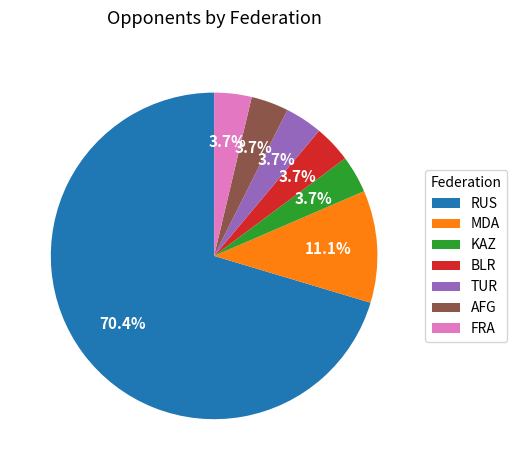

To the nearest percent, what percentage of the pie is BLR?

4%